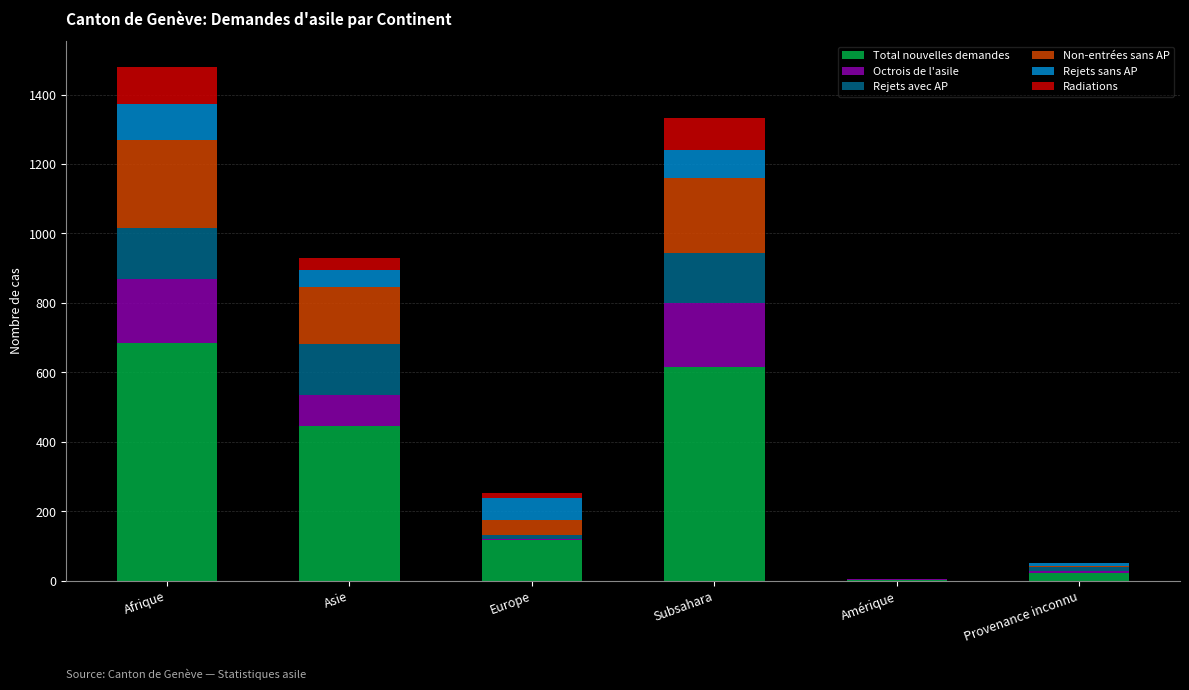

At which label does Total nouvelles demandes reach its peak?

Afrique